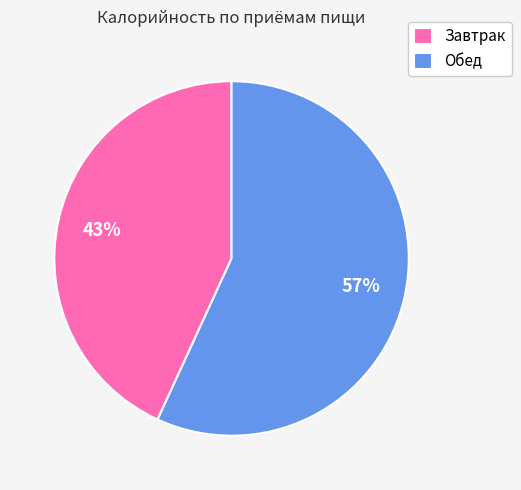

To the nearest percent, what is the combined percentage of Обед and Завтрак?

100%